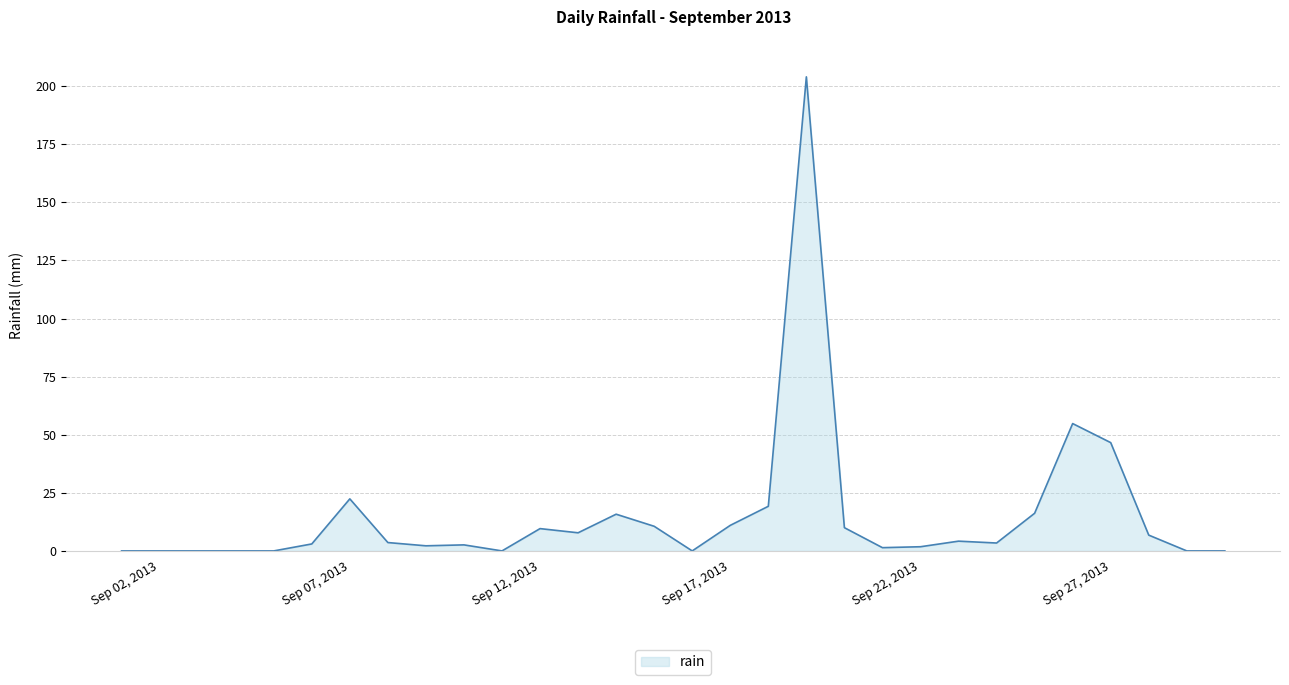

What is the difference between the maximum and minimum values?

204.0